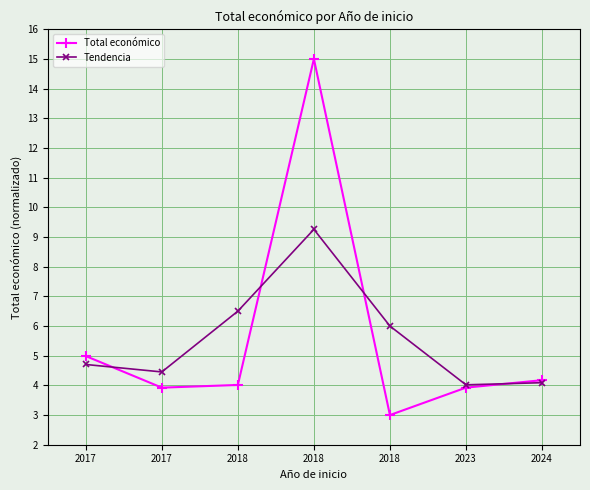

What are all the series names shown in the legend?

Total económico, Tendencia